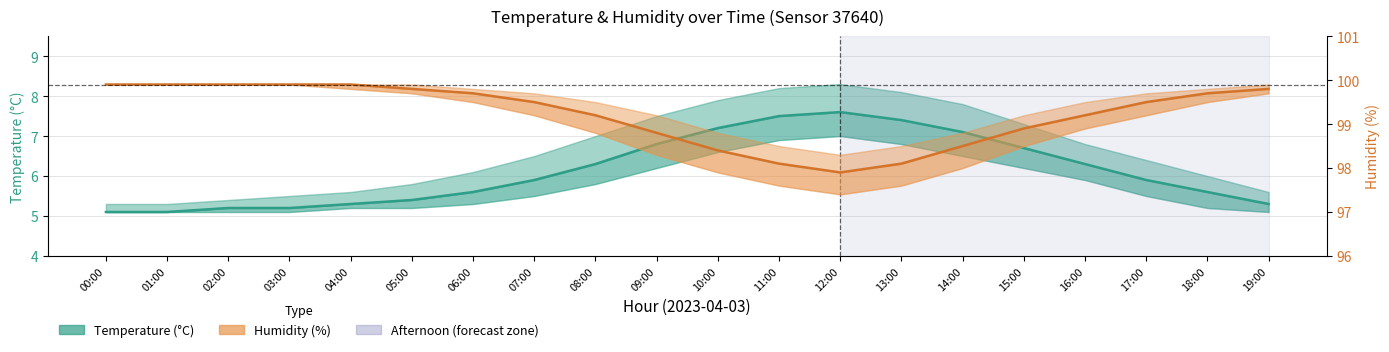

True or false: Humidity (%) and Temperature (°C) intersect in this chart.

False